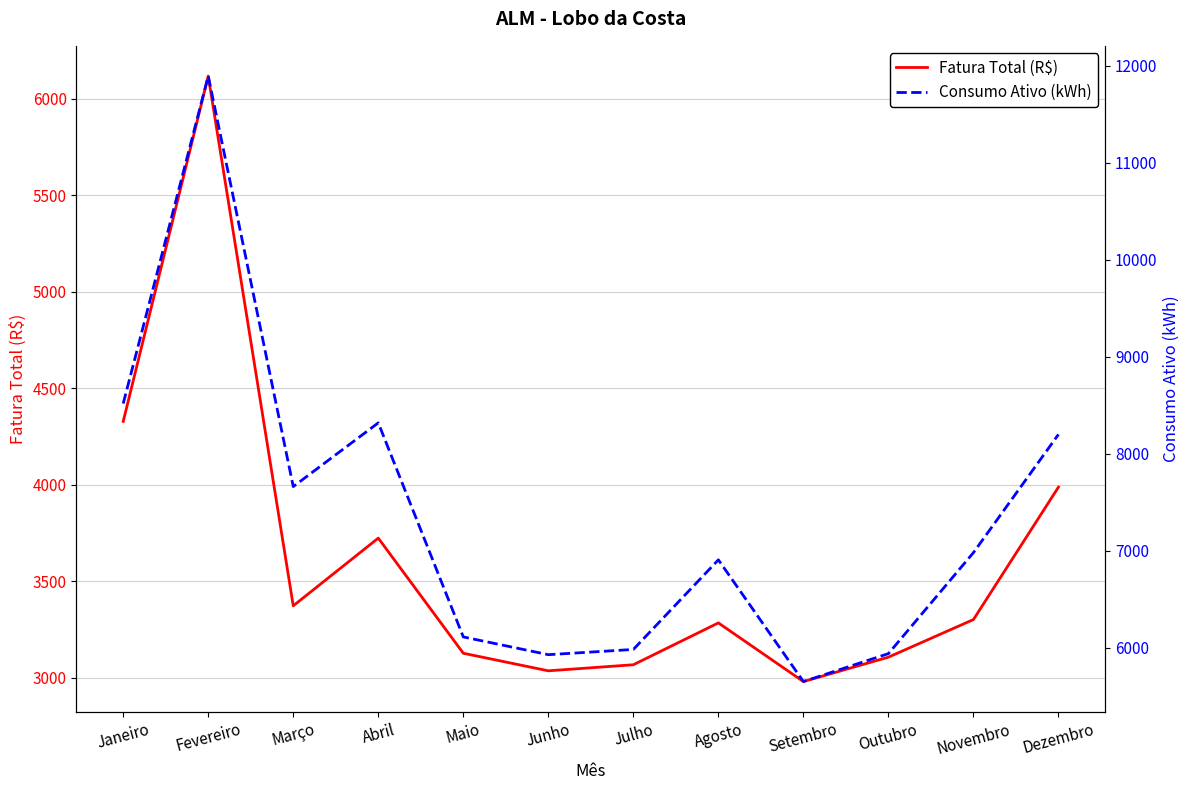

At which category is the sum across all series the highest?

Fevereiro